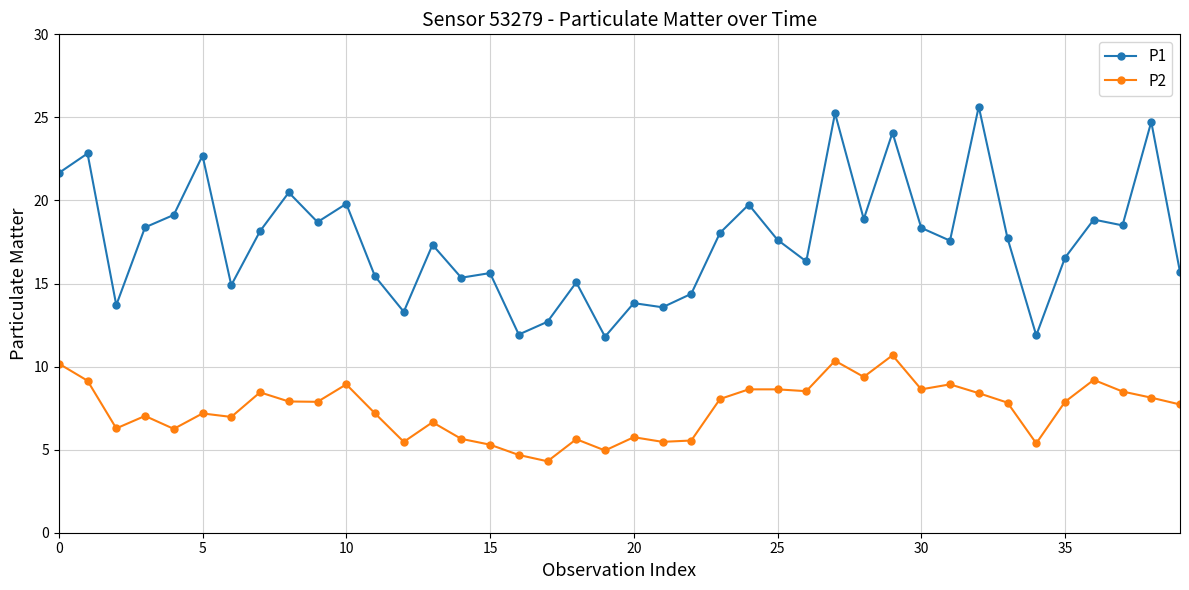

In P1, how many points are higher than both neighbors (excluding endpoints)?

14